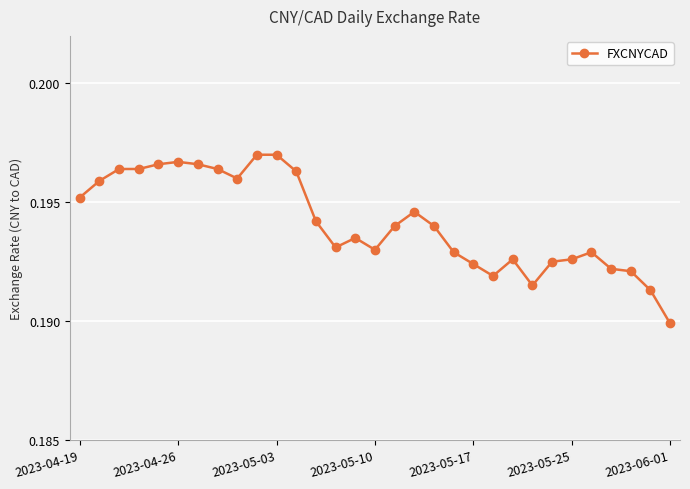

True or false: there are more than 1 points higher than both neighbors.

True